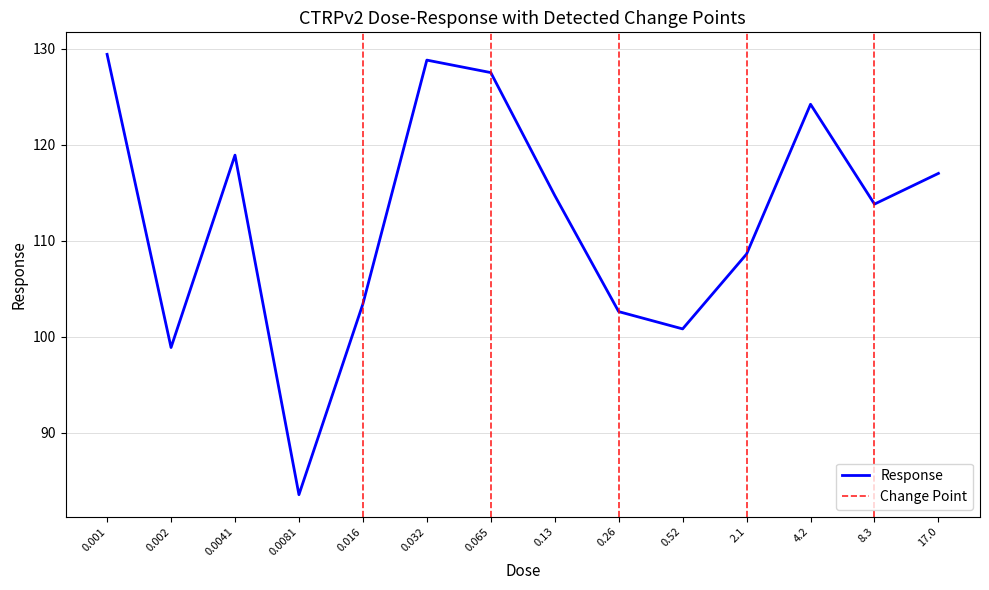

How many lines are shown in the chart?

1